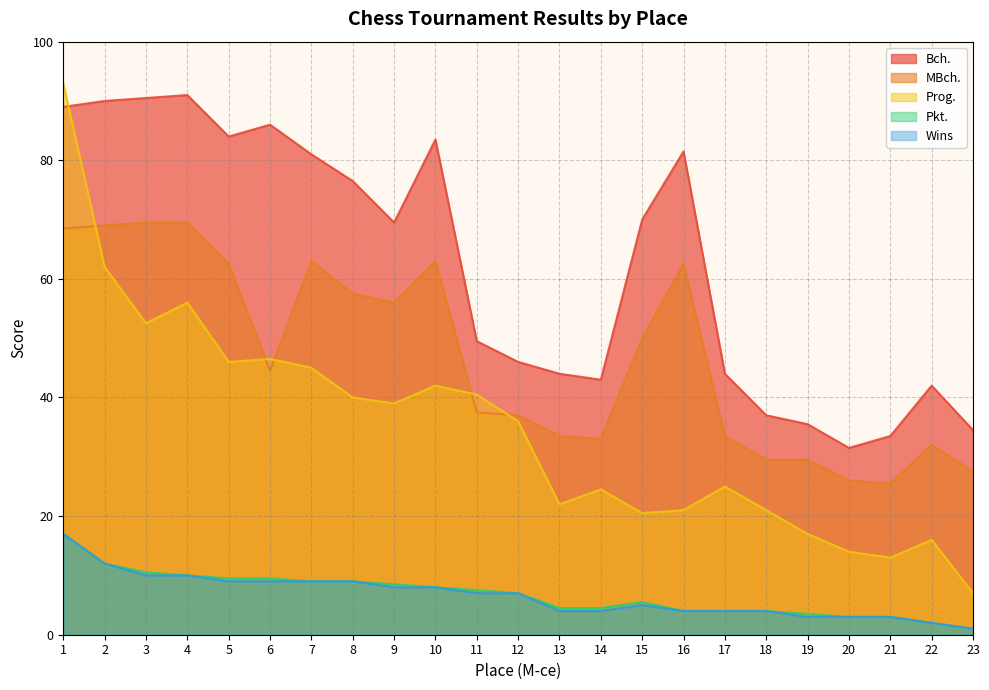

Reading left to right, transcribe all the data shown in this chart.

Bch.: 89.0	90.0	90.5	91.0	84.0	86.0	81.0	76.5	69.5	83.5	49.5	46.0	44.0	43.0	70.0	81.5	44.0	37.0	35.5	31.5	33.5	42.0	34.5
MBch.: 68.5	69.0	69.5	69.5	62.5	44.5	63.0	57.5	56.0	63.0	37.5	37.0	33.5	33.0	50.0	62.5	33.5	29.5	29.5	26.0	25.5	32.0	27.5
Prog.: 93.0	62.0	52.5	56.0	46.0	46.5	45.0	40.0	39.0	42.0	40.5	36.0	22.0	24.5	20.5	21.0	25.0	21.0	17.0	14.0	13.0	16.0	7.0
Pkt.: 17.0	12.0	10.5	10.0	9.5	9.5	9.0	9.0	8.5	8.0	7.5	7.0	4.5	4.5	5.5	4.0	4.0	4.0	3.5	3.0	3.0	2.0	1.0
Wins: 17.0	12.0	10.0	10.0	9.0	9.0	9.0	9.0	8.0	8.0	7.0	7.0	4.0	4.0	5.0	4.0	4.0	4.0	3.0	3.0	3.0	2.0	1.0